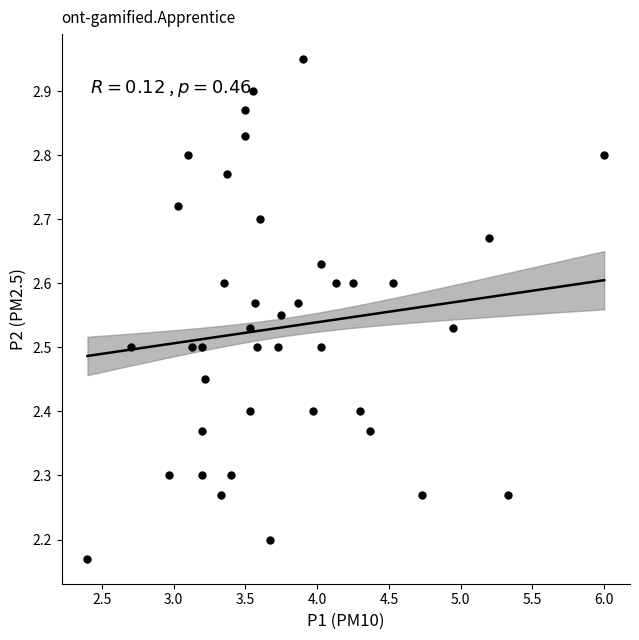

What is the range of Y values (max minus min)?

0.8